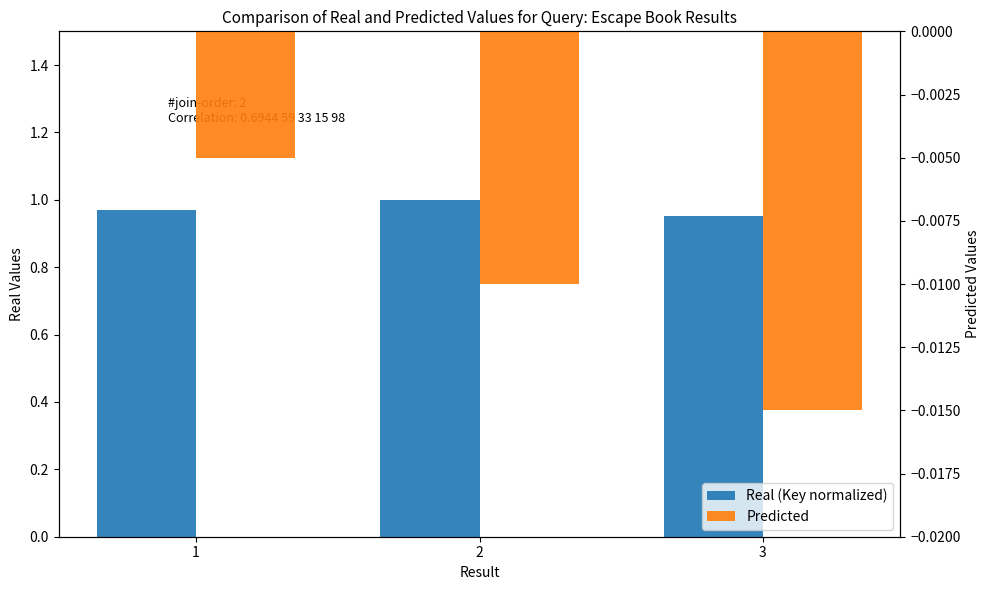

The value of Real (Key normalized) at 1 is 1.0. True or false?

True